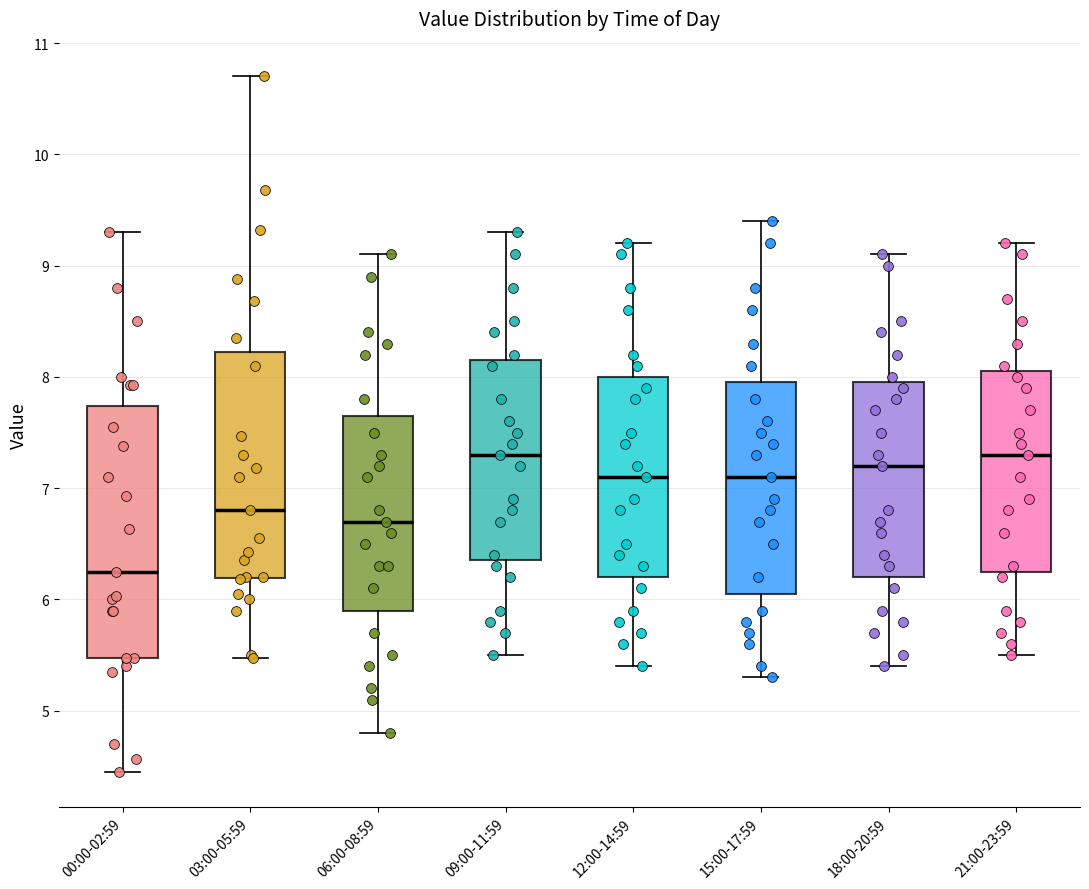

Reading left to right, read every box against the y-axis: the position of its median line, the range the box covers, and the ends of its whiskers. The values are not printed on the chart, so give them approximately, as read against the axis.

00:00-02:59: median 6.3, box 5.5 to 7.7, whiskers 4.5 to 9.3
03:00-05:59: median 6.8, box 6.2 to 8.2, whiskers 5.5 to 10.7
06:00-08:59: median 6.7, box 5.9 to 7.7, whiskers 4.8 to 9.1
09:00-11:59: median 7.3, box 6.4 to 8.2, whiskers 5.5 to 9.3
12:00-14:59: median 7.1, box 6.2 to 8.0, whiskers 5.4 to 9.2
15:00-17:59: median 7.1, box 6.1 to 8.0, whiskers 5.3 to 9.4
18:00-20:59: median 7.2, box 6.2 to 8.0, whiskers 5.4 to 9.1
21:00-23:59: median 7.3, box 6.3 to 8.1, whiskers 5.5 to 9.2